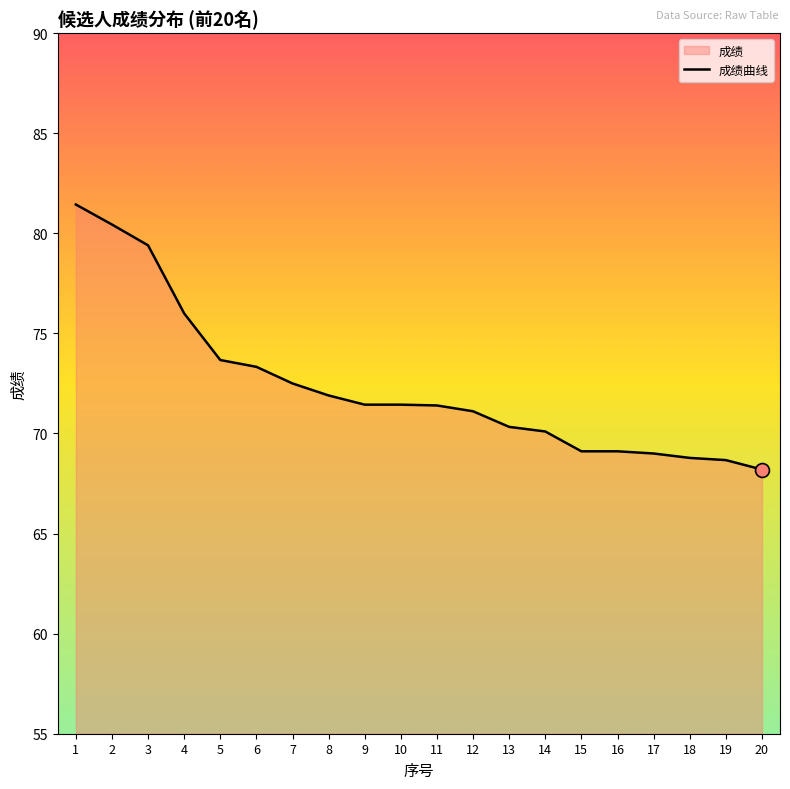

How many series are shown in this chart?

1